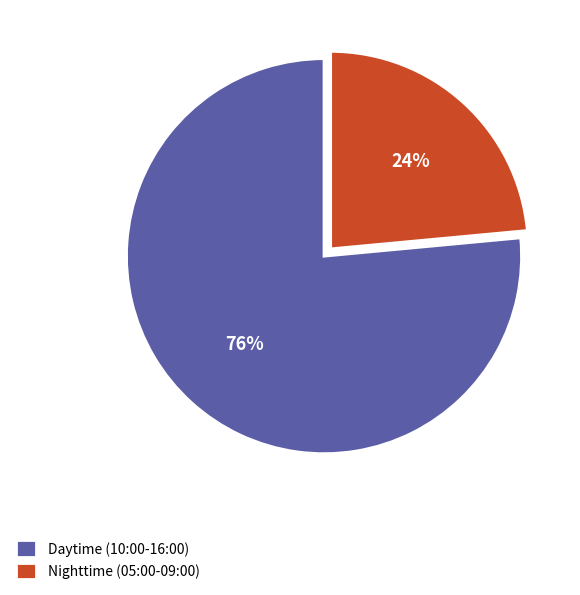

Between Nighttime (05:00-09:00) and Daytime (10:00-16:00), which is larger?

Daytime (10:00-16:00)